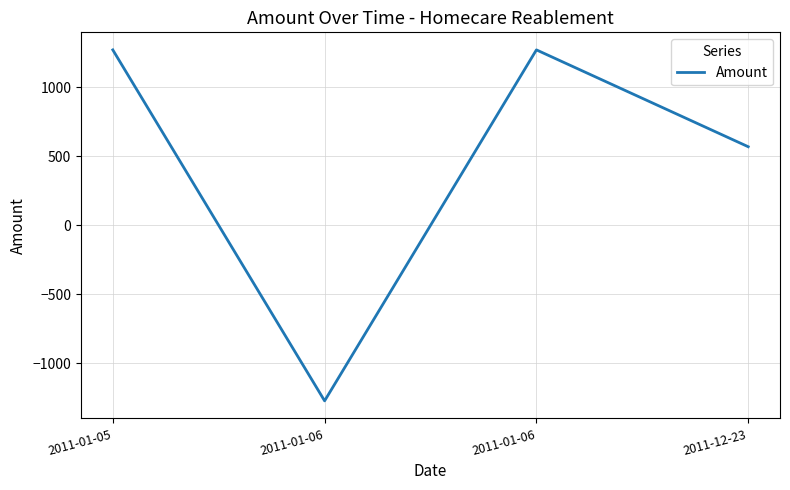

What is the label of the 3rd point from the left?

2011-01-06